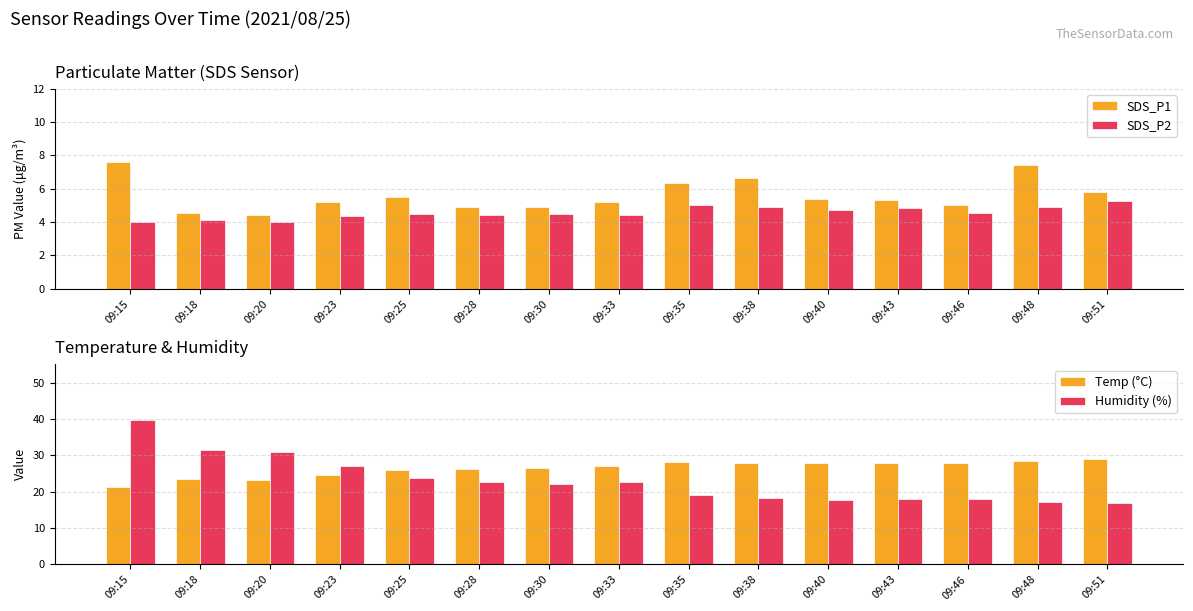

Reading left to right, what are all the values shown in this chart?

SDS_P1: 09:15=7.6	09:18=4.5	09:20=4.4	09:23=5.2	09:25=5.5	09:28=4.9	09:30=4.9	09:33=5.2	09:35=6.3	09:38=6.7	09:40=5.4	09:43=5.3	09:46=5.0	09:48=7.4	09:51=5.8
SDS_P2: 09:15=4.0	09:18=4.1	09:20=4.0	09:23=4.3	09:25=4.5	09:28=4.4	09:30=4.5	09:33=4.5	09:35=5.0	09:38=4.9	09:40=4.8	09:43=4.8	09:46=4.6	09:48=4.9	09:51=5.2
Temp (°C): 09:15=21.3	09:18=23.5	09:20=23.2	09:23=24.6	09:25=26.0	09:28=26.3	09:30=26.5	09:33=27.0	09:35=28.3	09:38=27.9	09:40=28.0	09:43=27.9	09:46=28.0	09:48=28.4	09:51=28.9
Humidity (%): 09:15=39.6	09:18=31.6	09:20=30.8	09:23=27.0	09:25=23.9	09:28=22.8	09:30=22.1	09:33=22.7	09:35=19.0	09:38=18.4	09:40=17.7	09:43=18.1	09:46=17.9	09:48=17.3	09:51=16.8